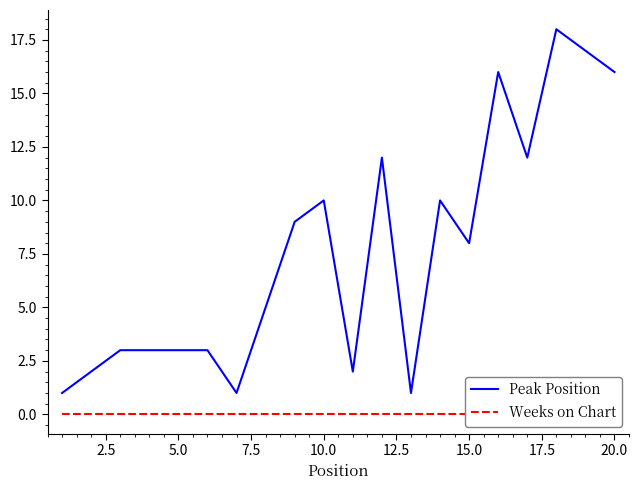

Reading left to right, list all the values displayed in this chart.

Peak Position: 1	2	3	3	3	3	1	5	9	10	2	12	1	10	8	16	12	18	17	16
Weeks on Chart: 0	0	0	0	0	0	0	0	0	0	0	0	0	0	0	0	0	0	0	0